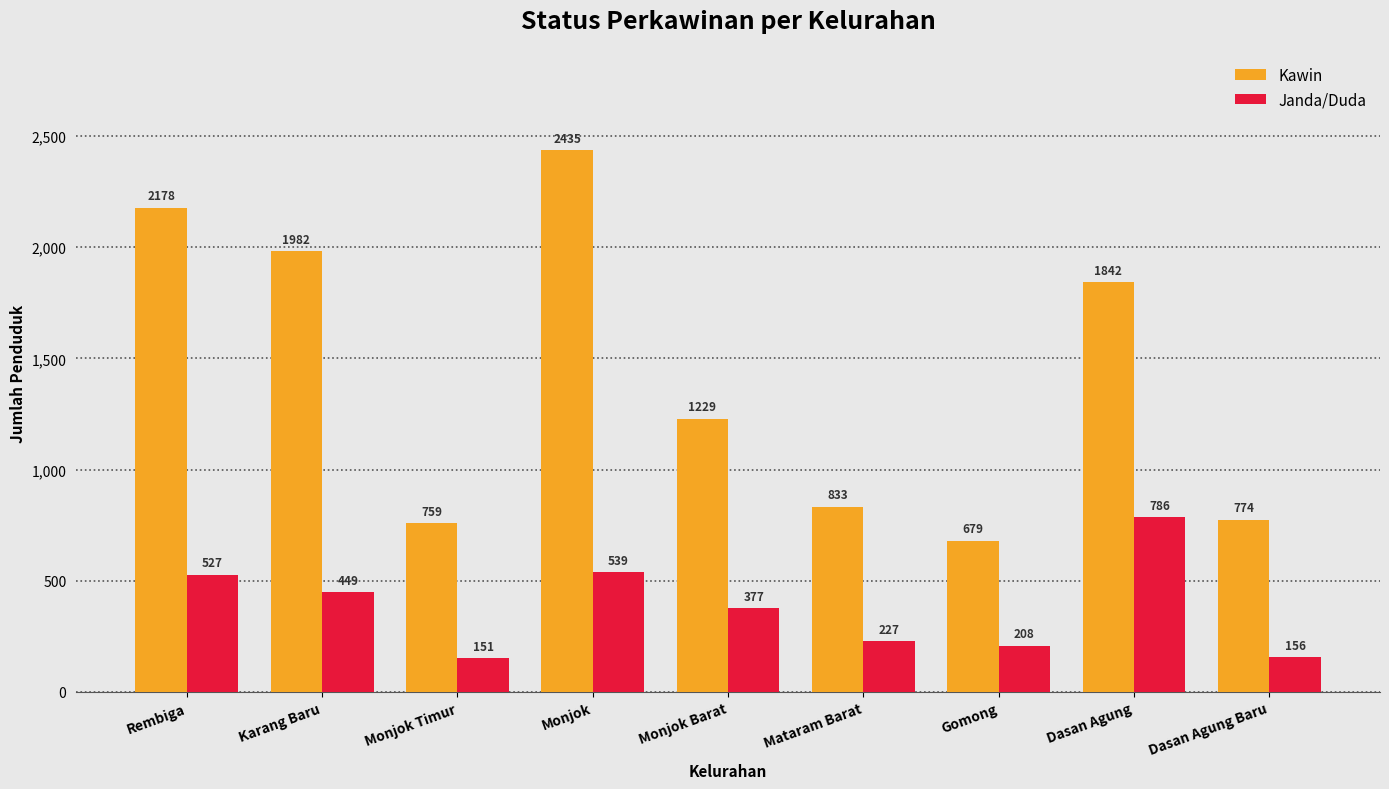

How many categories are shown in the chart?

9